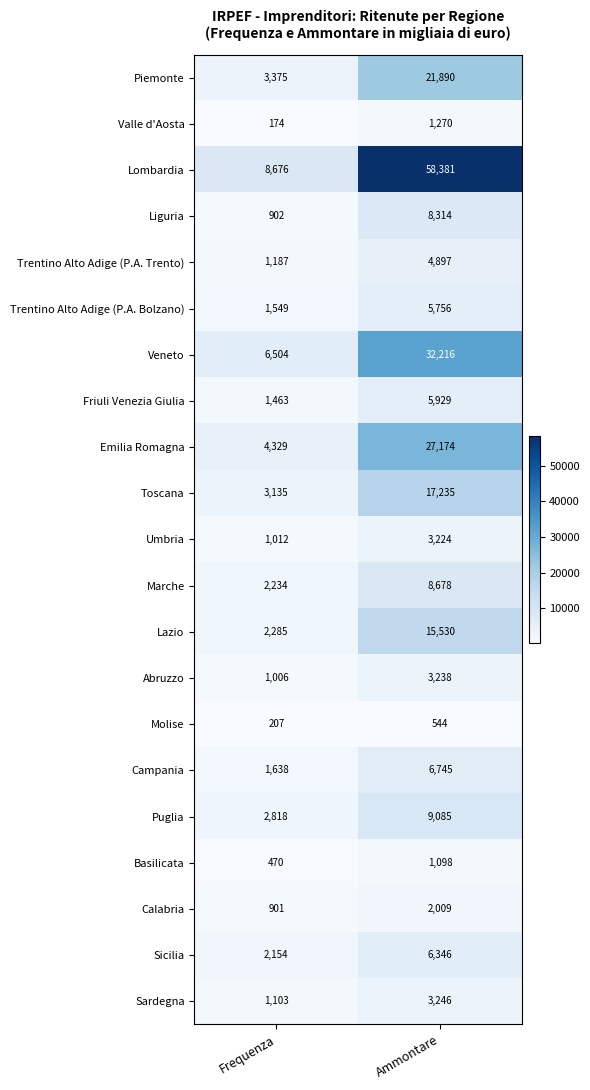

What is the average value of the Trentino Alto Adige (P.A. Trento) series?

3042